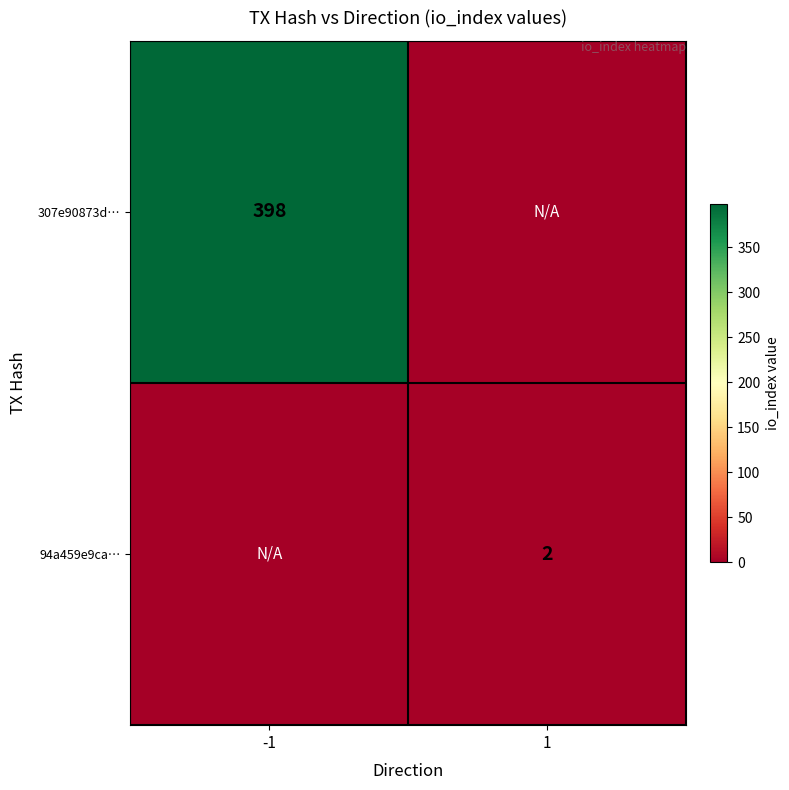

How many distinct data groups are displayed?

2